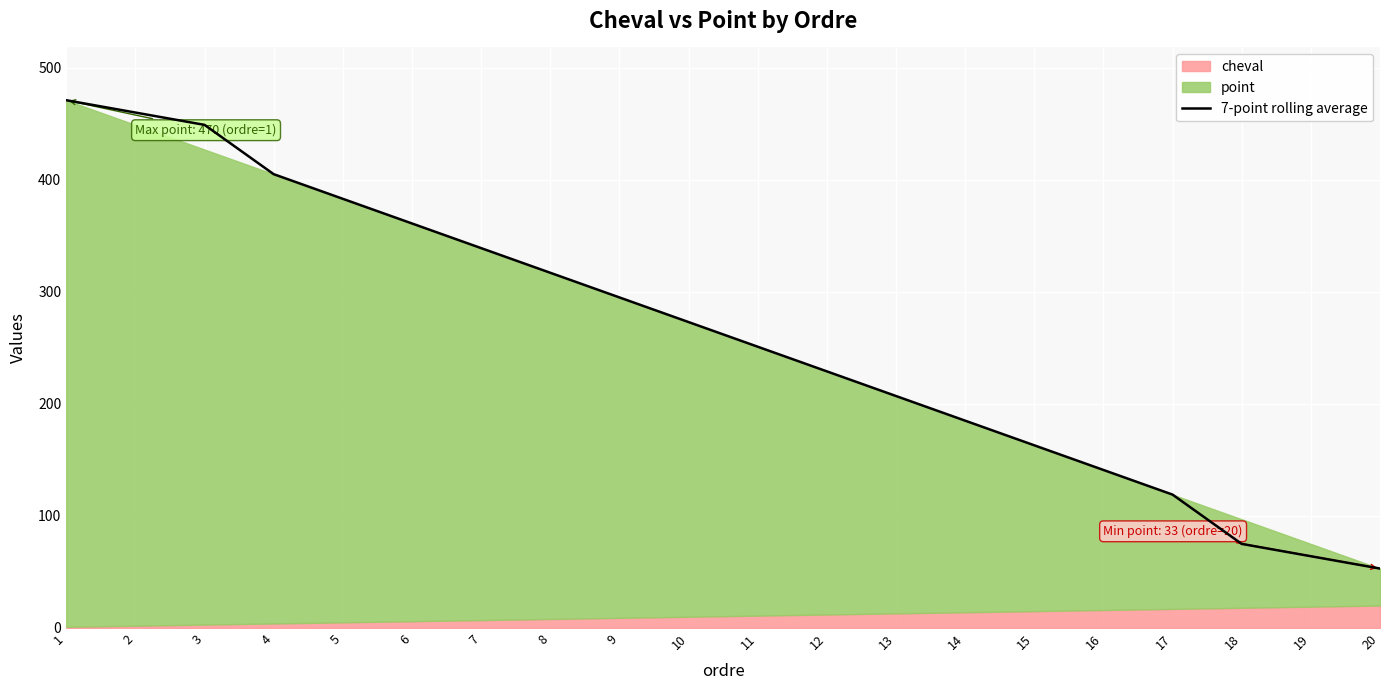

The value at 13 is 207.0. True or false?

True